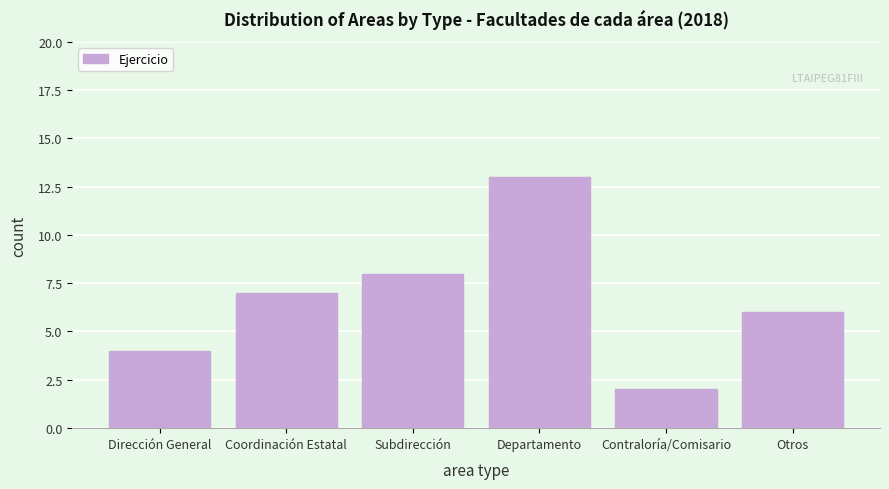

Reading left to right, what are all the values shown in this chart?

Dirección General=4	Coordinación Estatal=7	Subdirección=8	Departamento=13	Contraloría/Comisario=2	Otros=6